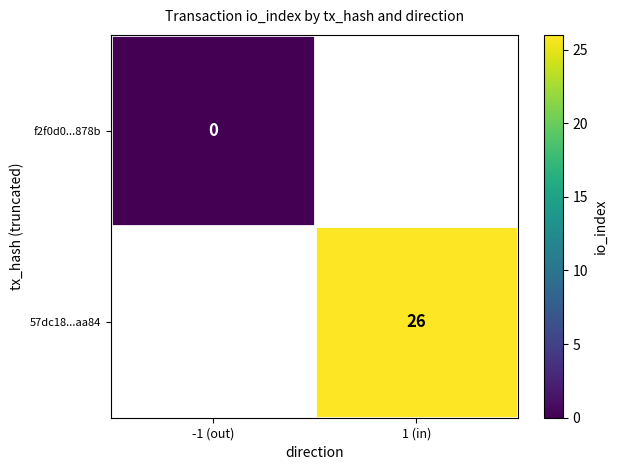

The value of 57dc18...aa84 at 1 (in) is 26. True or false?

True